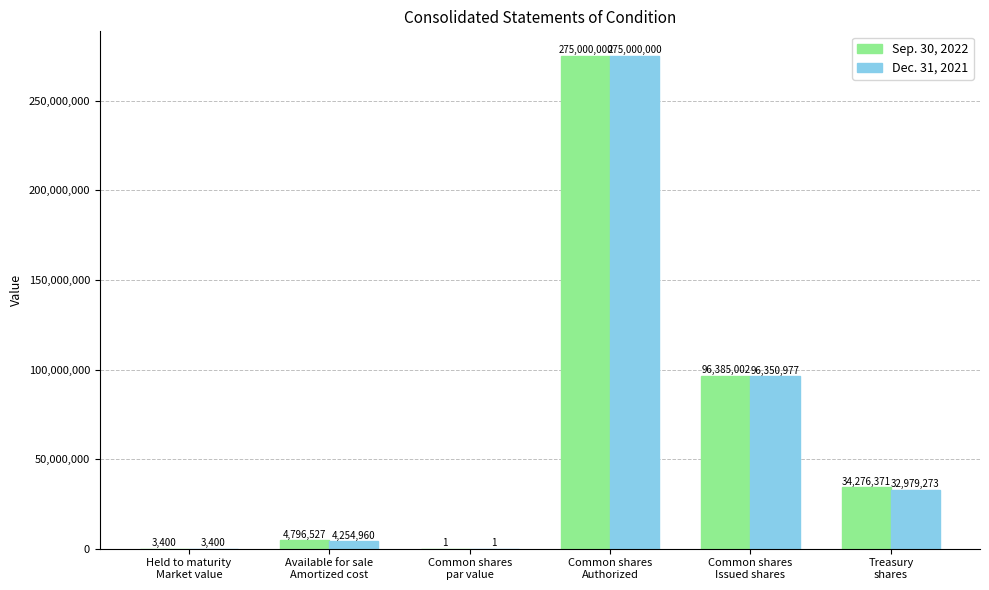

What is the greatest value displayed?

275000000